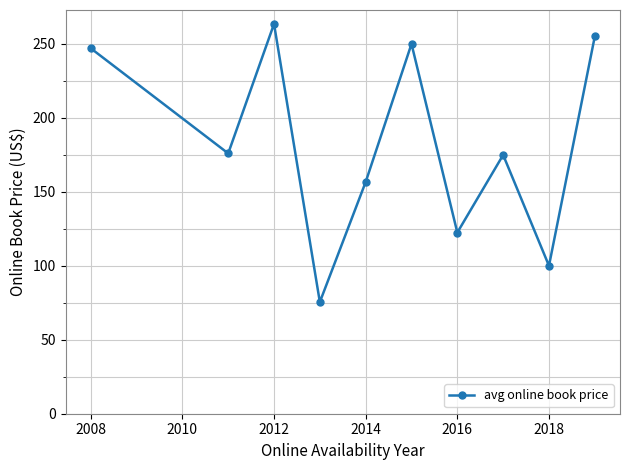

What is the value of the 5th point from the left?

156.6